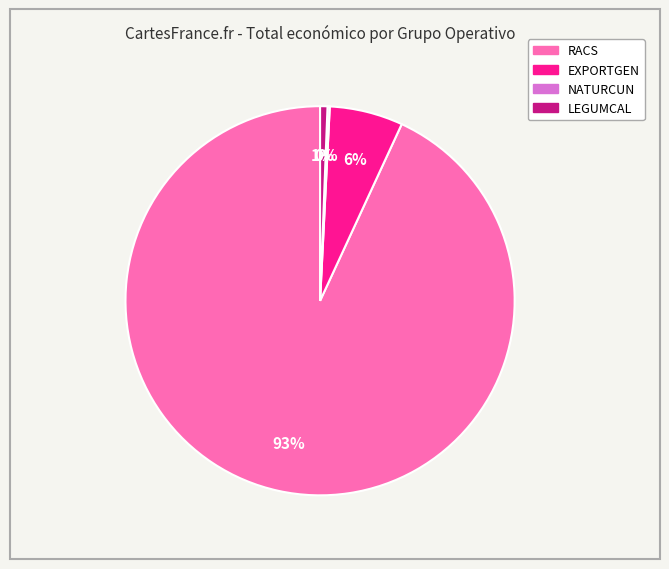

Combined, do LEGUMCAL and RACS account for over 50%?

Yes